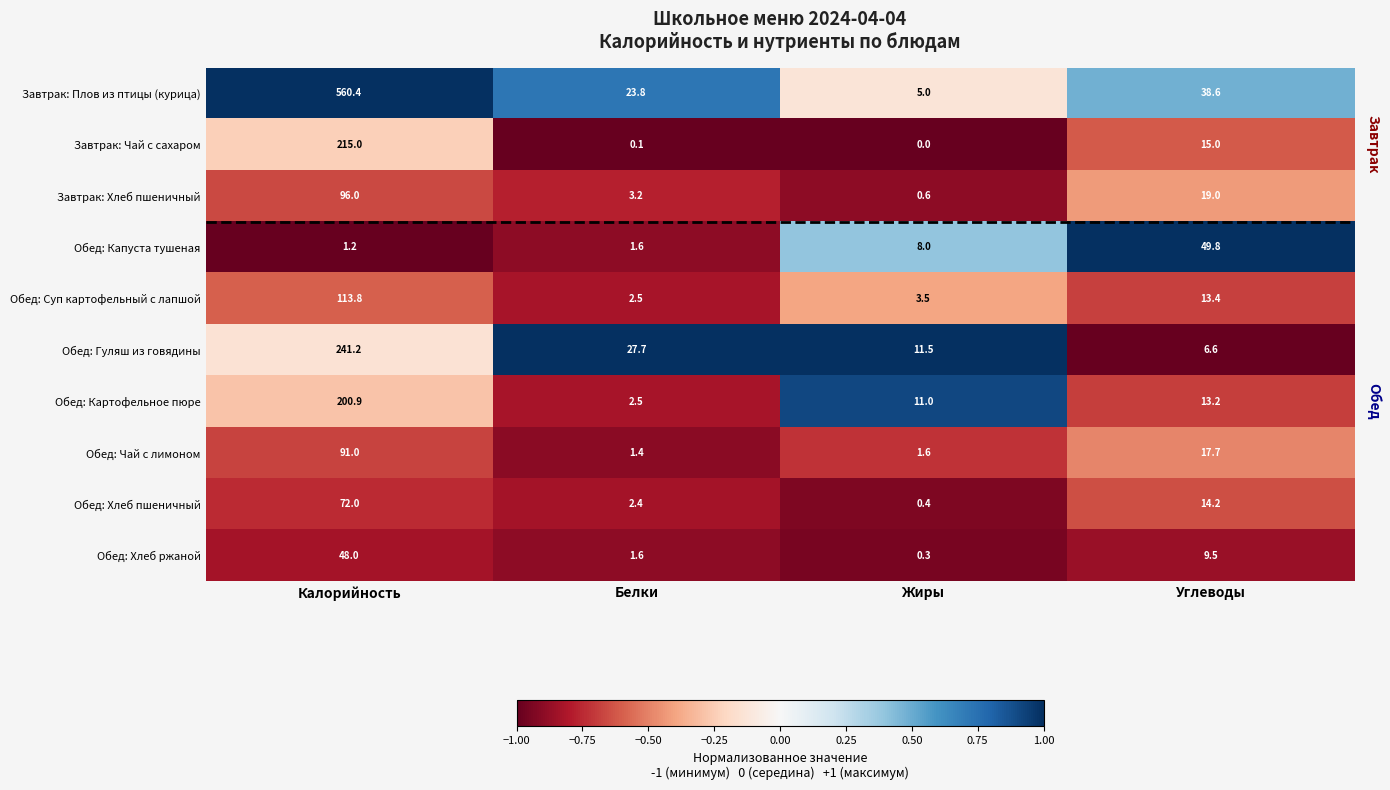

At which category is the sum across all series the highest?

Калорийность